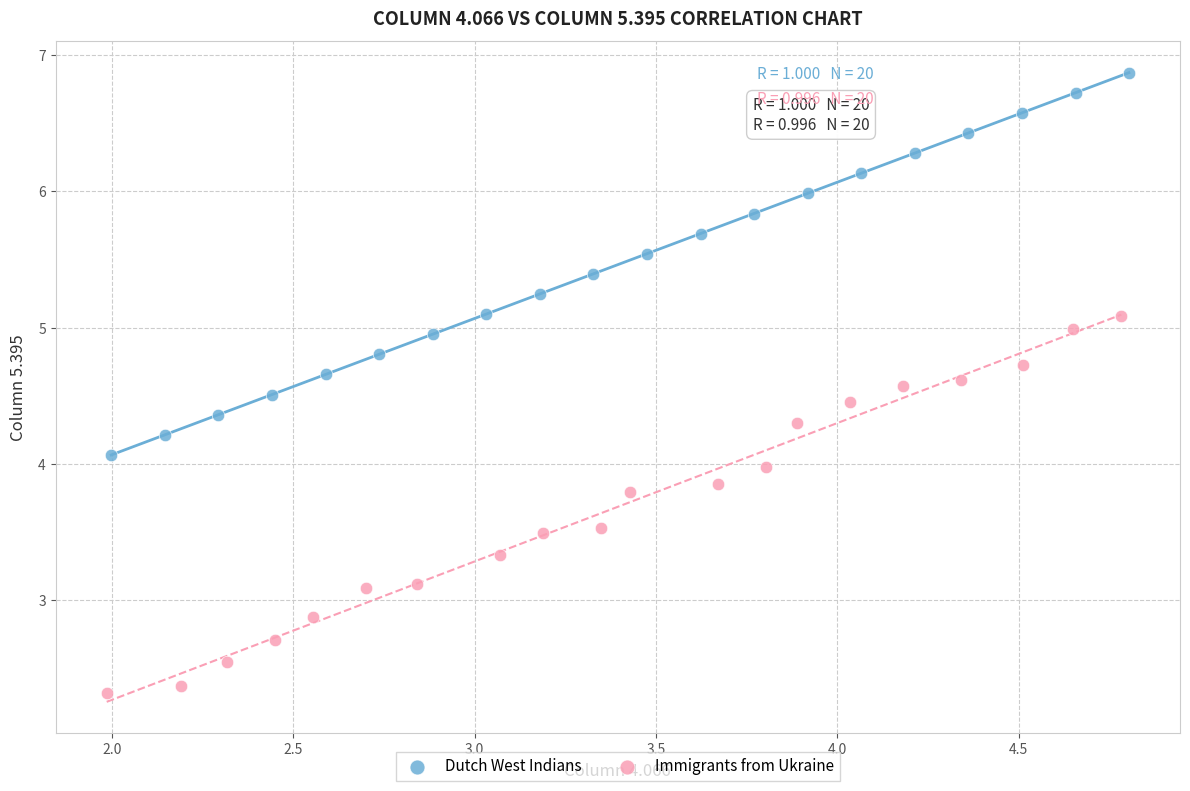

Which series reaches the minimum Y coordinate?

Immigrants from Ukraine